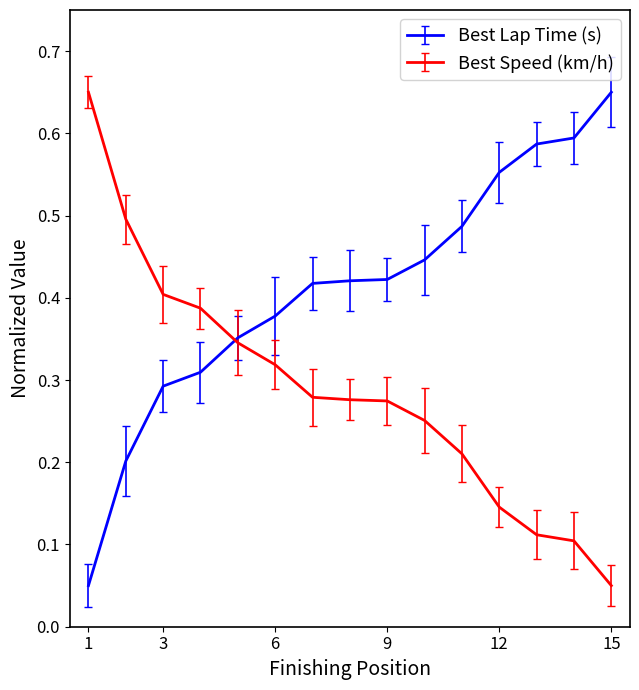

Which series has the largest total across all categories?

Best Lap Time (s)